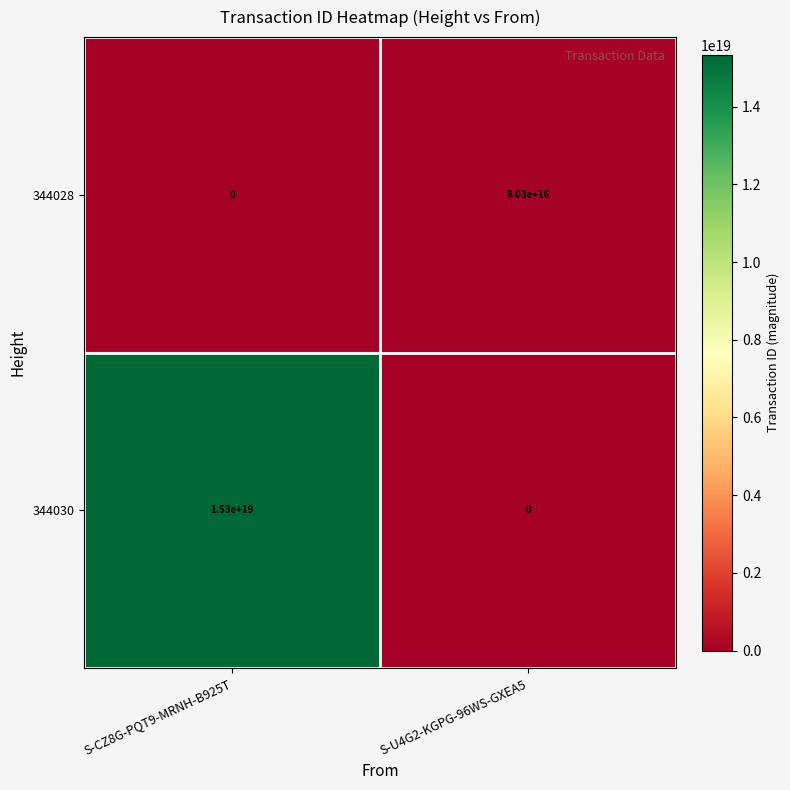

Rank the series by their average value, from lowest to highest.

344028, 344030